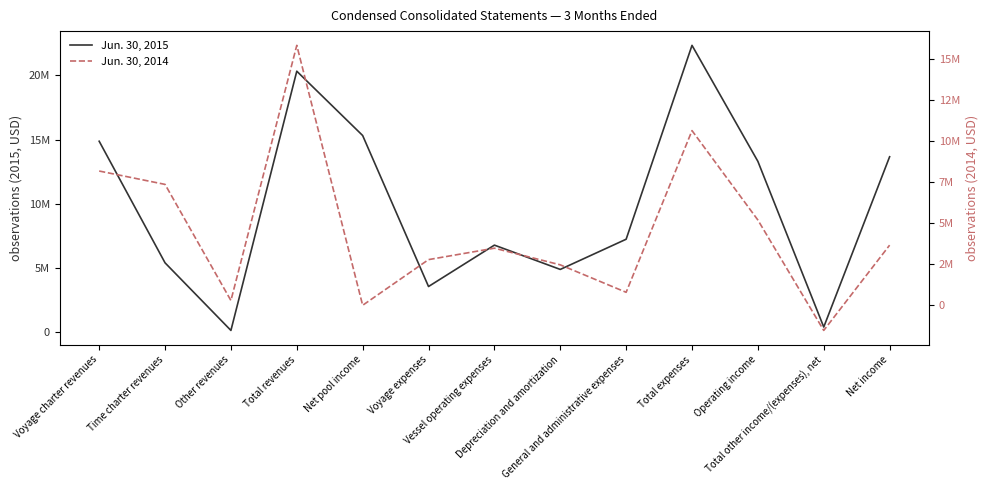

What is the sum of the Jun. 30, 2014 values at Net pool income and Time charter revenues?

7374365